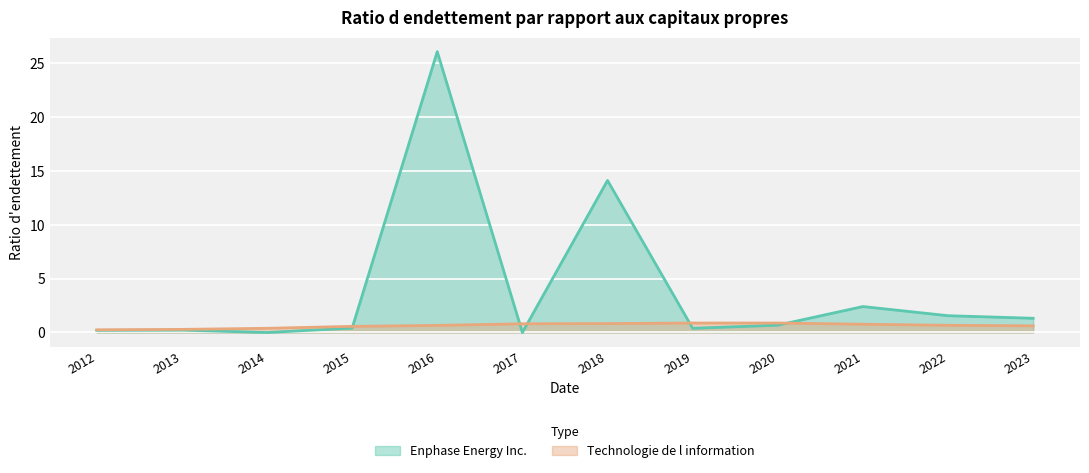

The Enphase Energy Inc. series shows 0.2 at 2019. True or false?

False